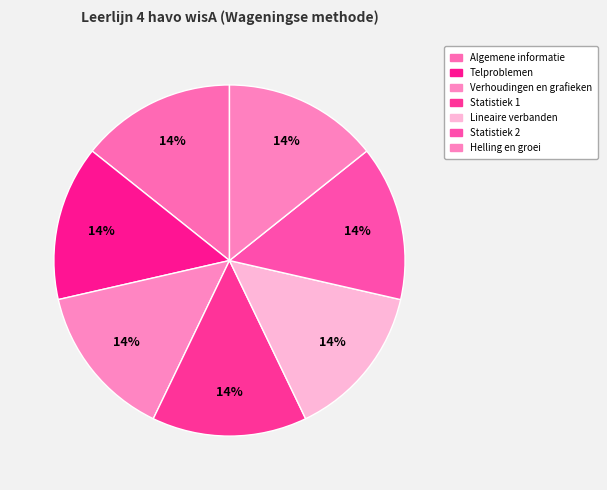

What percentage is the Telproblemen slice, to the nearest percent?

14%